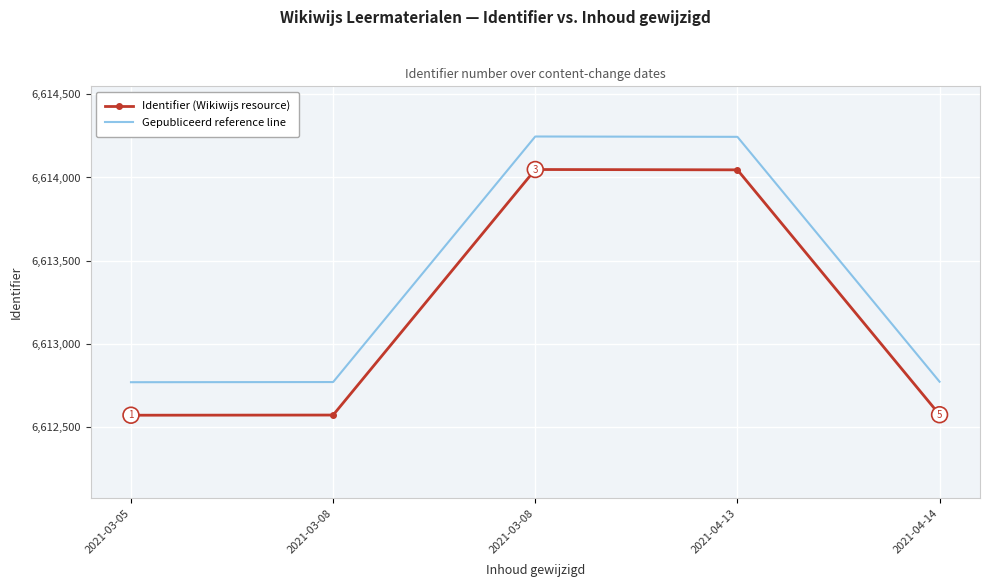

Reading left to right, list all the values displayed in this chart.

Identifier (Wikiwijs resource): 2021-03-05=6612571.0	2021-03-08=6612572.0	2021-03-08=6614048.0	2021-04-13=6614046.0	2021-04-14=6612574.0
Gepubliceerd reference line: 2021-03-05=6612769.4	2021-03-08=6612770.4	2021-03-08=6614246.4	2021-04-13=6614244.4	2021-04-14=6612772.4